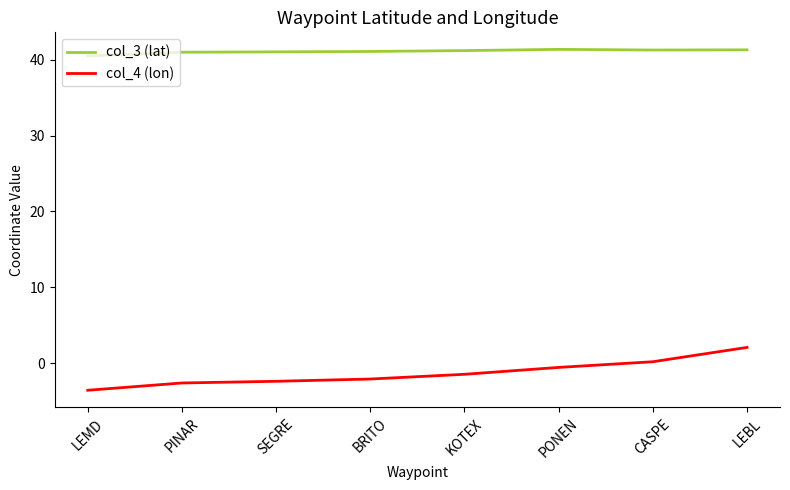

What position from the right is PONEN?

3